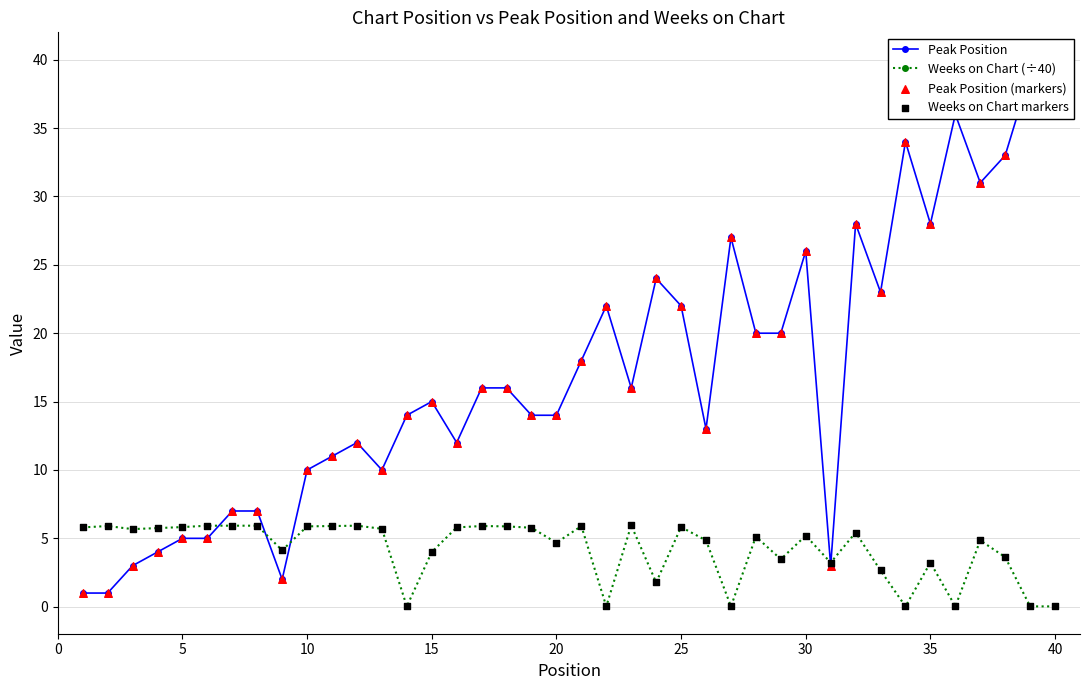

True or false: Weeks on Chart (÷40) has more than 1 points higher than both neighbors.

True